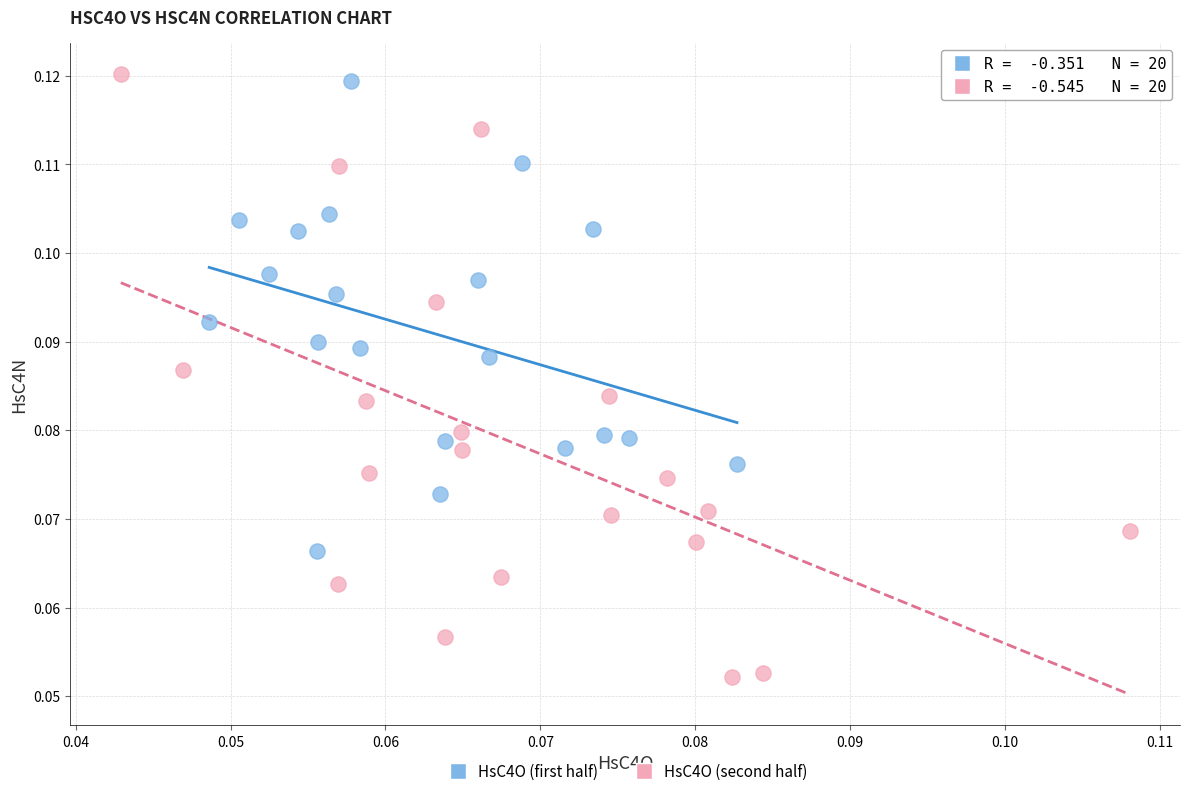

Which series has the largest Y range (max minus min)?

HsC4O (second half)